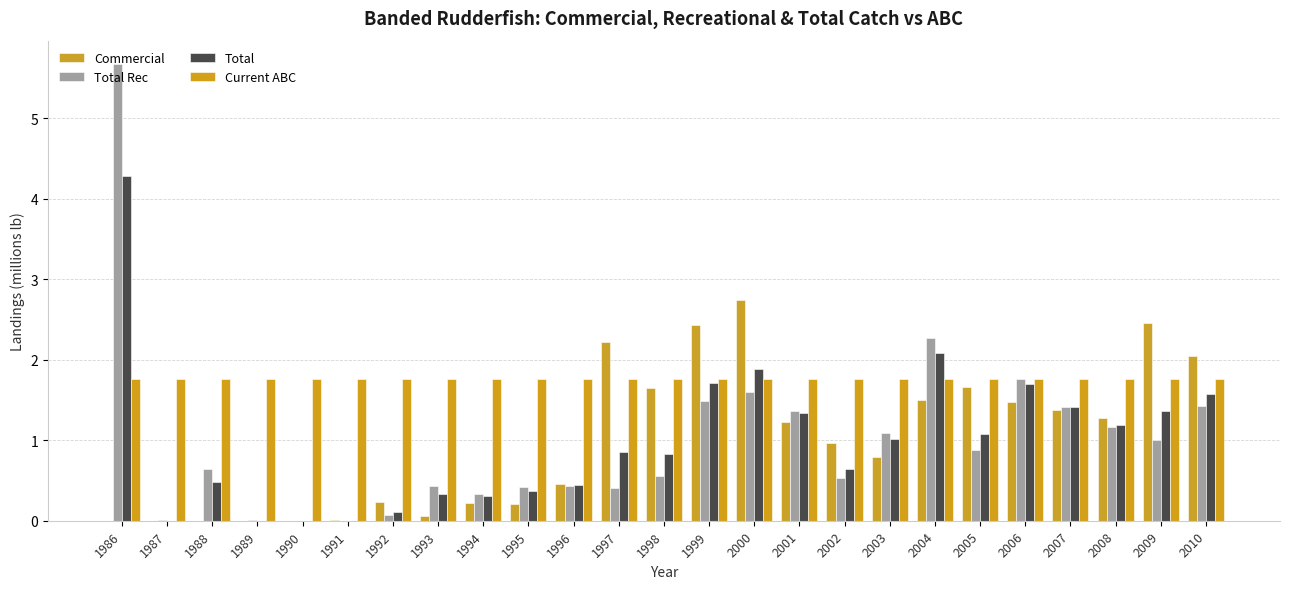

What is the difference between the second highest and minimum values in the Total series?

2.1